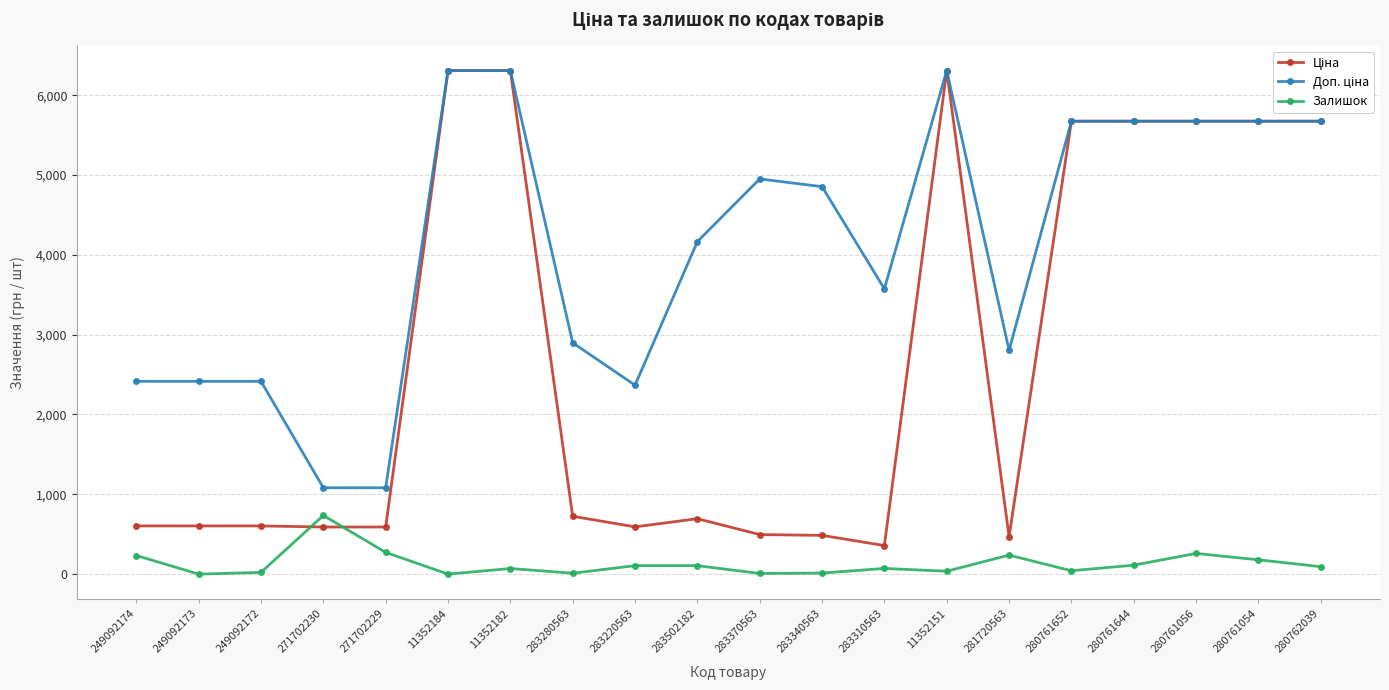

How many data points does each series have?

20